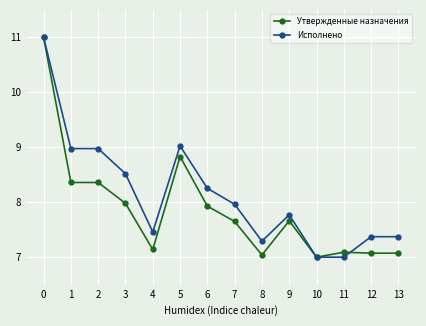

Count the number of data series in this chart.

2